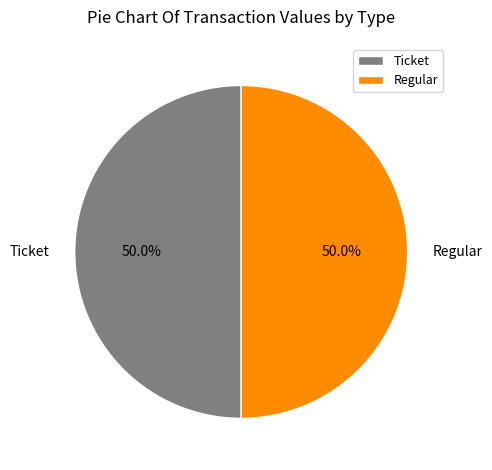

To the nearest percent, what is the average slice percentage?

50%